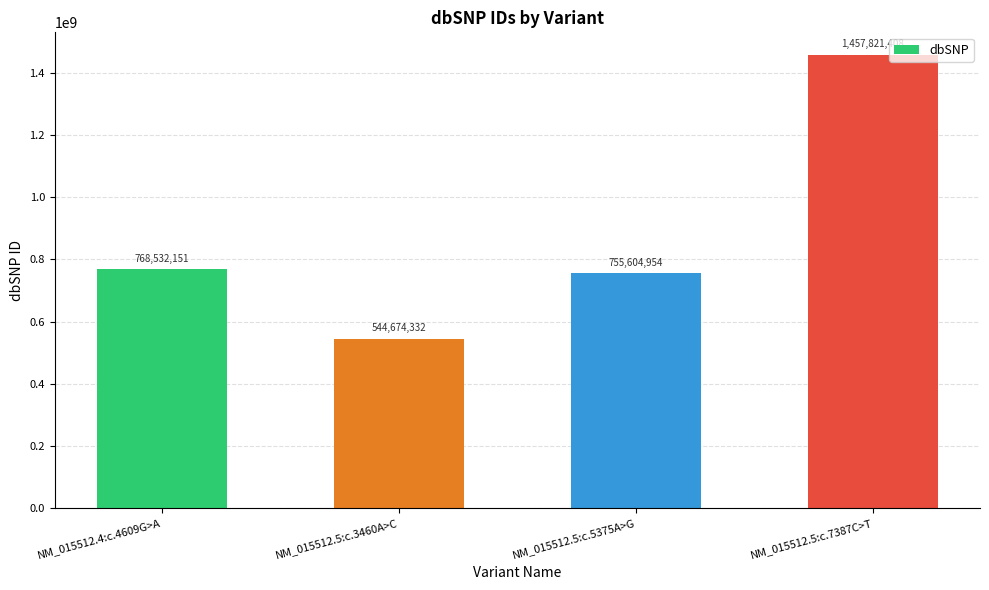

Reading left to right, list all the values displayed in this chart.

NM_015512.4:c.4609G>A=768532151	NM_015512.5:c.3460A>C=544674332	NM_015512.5:c.5375A>G=755604954	NM_015512.5:c.7387C>T=1457821408